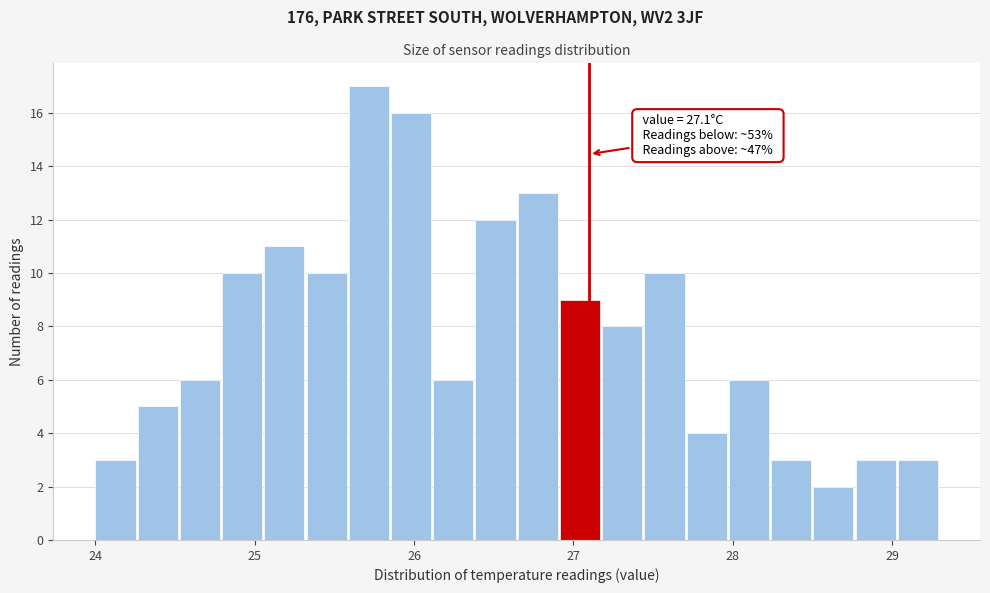

Read against the x-axis, roughly where is the centre of the tallest bar?

25.7